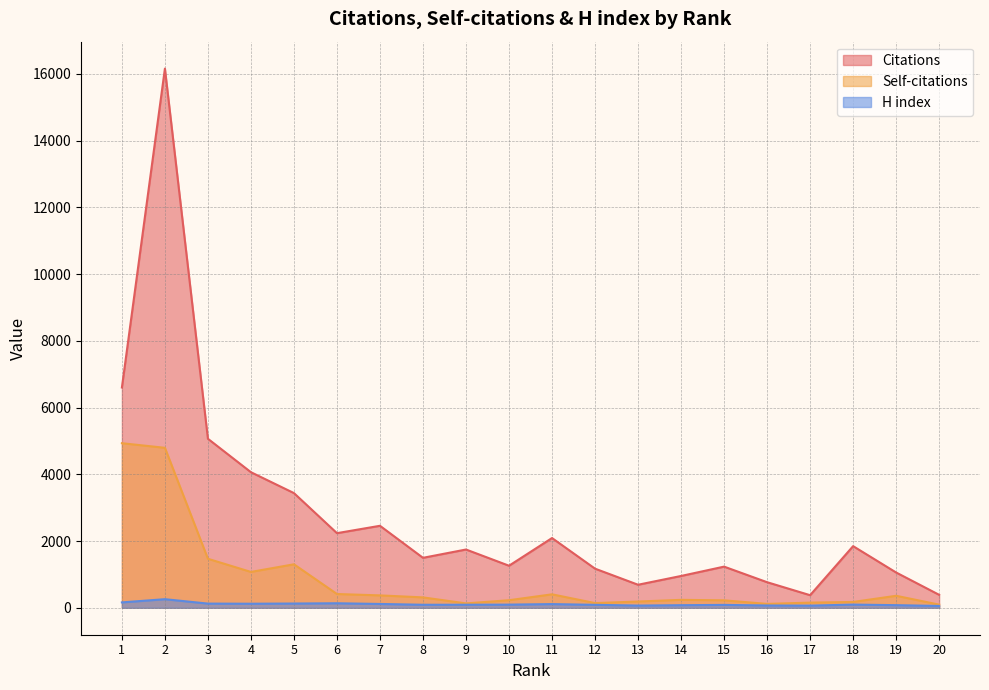

What are all the series names shown in the legend?

Citations, Self-citations, H index